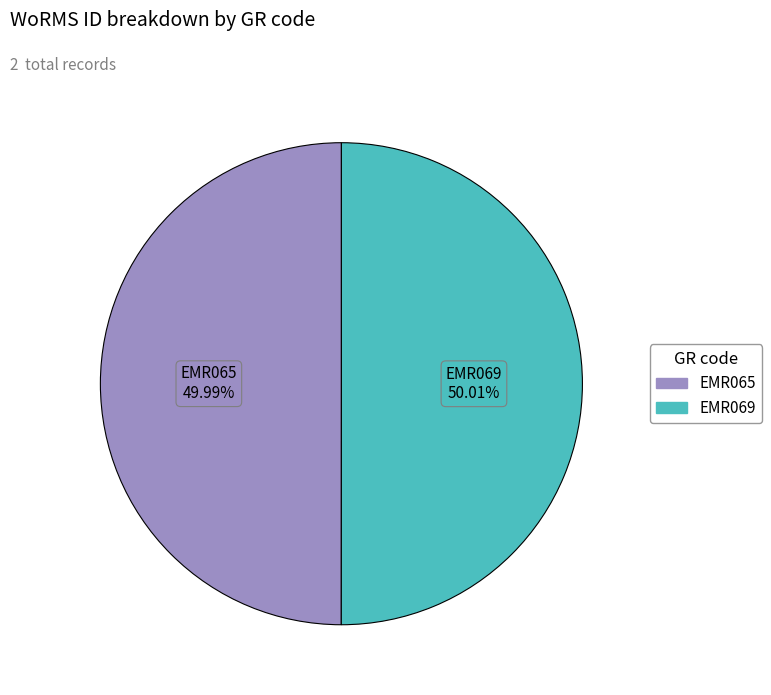

What is the ratio of the value at EMR065 to the value at EMR069?

1.0